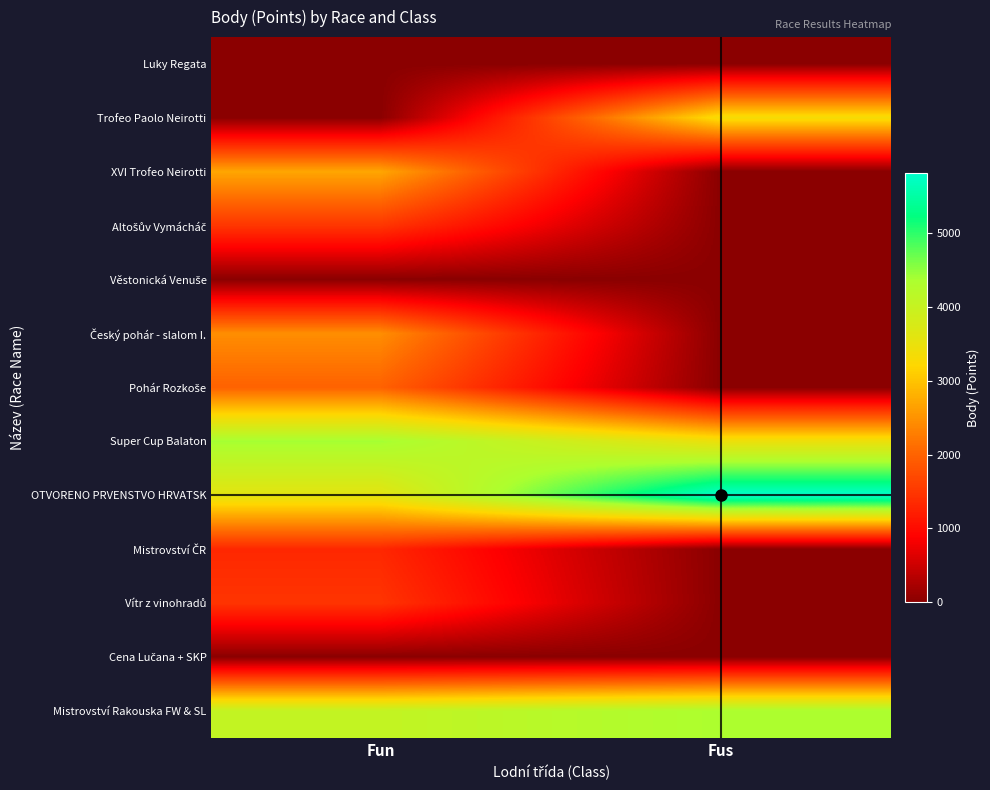

What is the maximum value shown in the chart?

5821